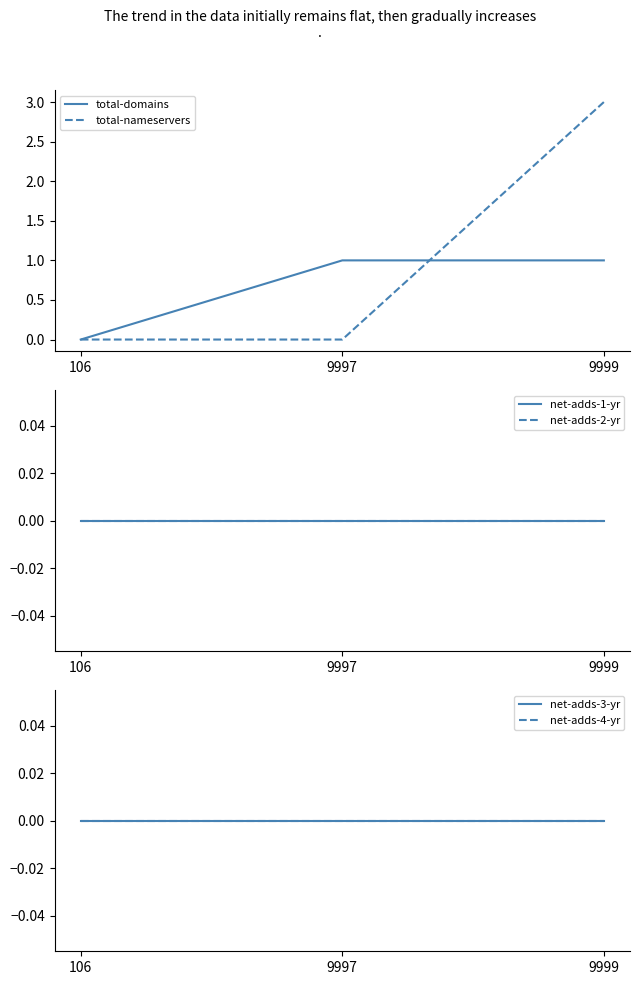

Between 9999 and 106, which is larger?

9999